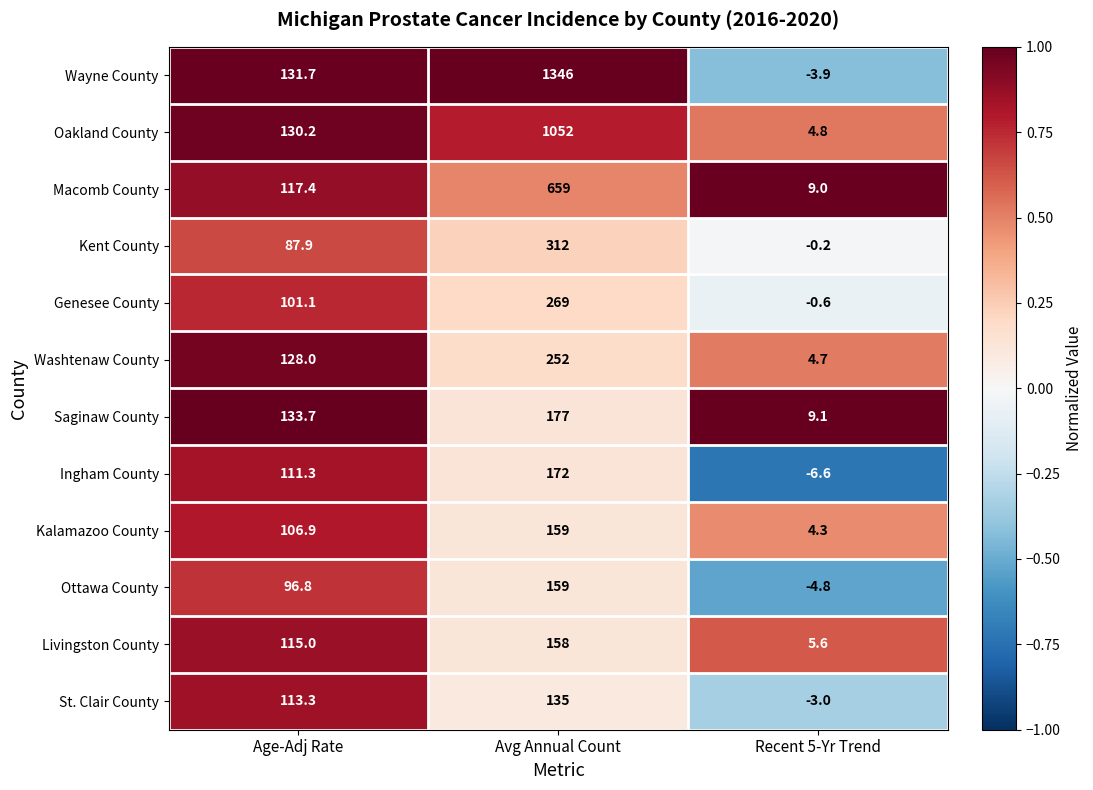

At which label is Kalamazoo County closest to 81?

Age-Adj Rate